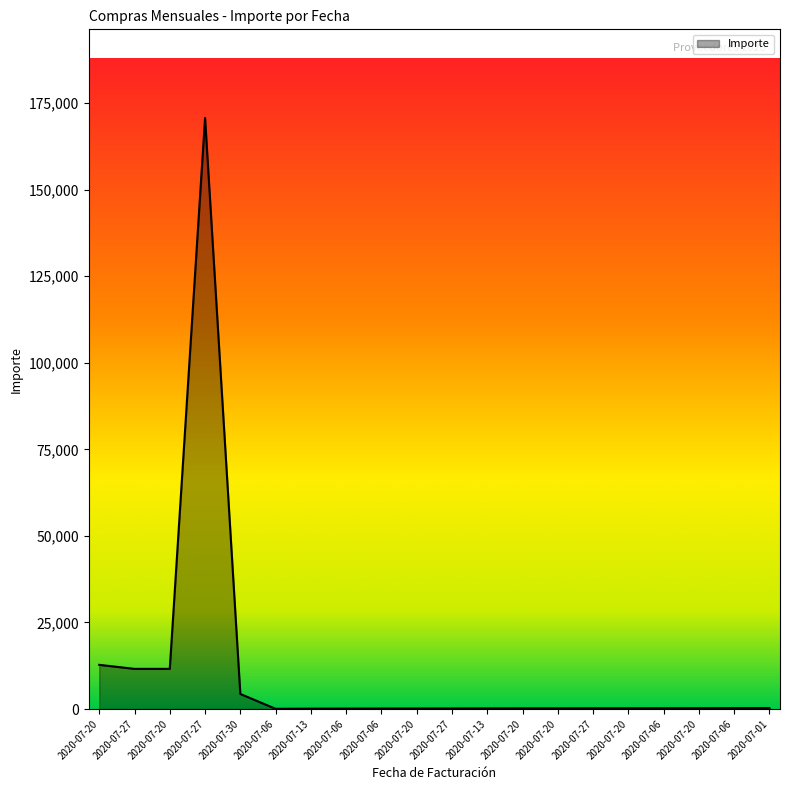

How many interior local peaks (higher than both neighbors) does the data have?

1